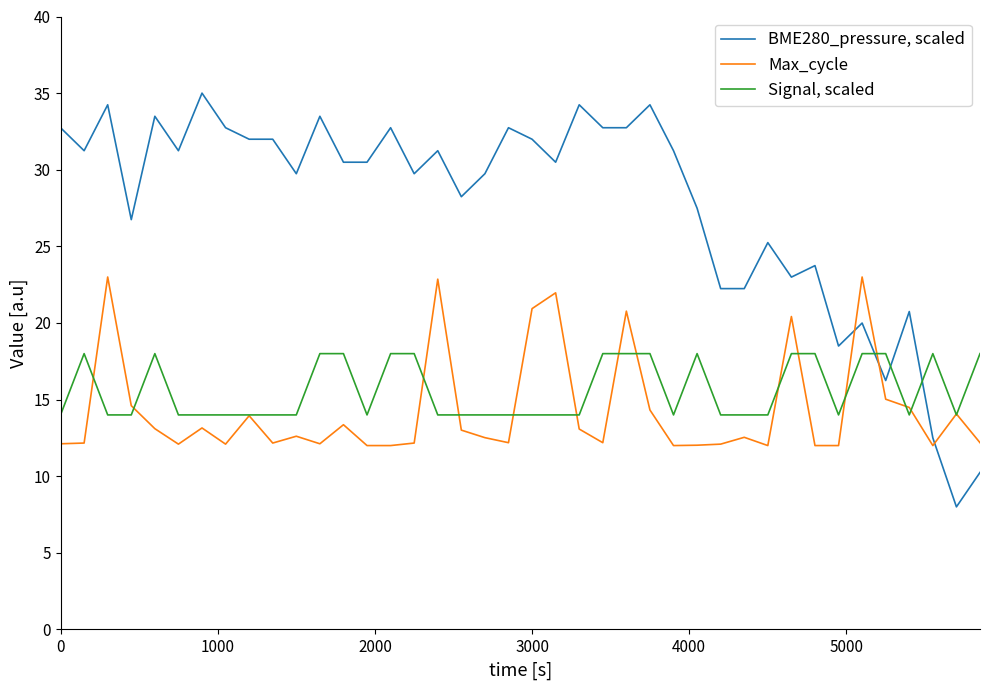

Which series has the largest range (max minus min)?

BME280_pressure, scaled